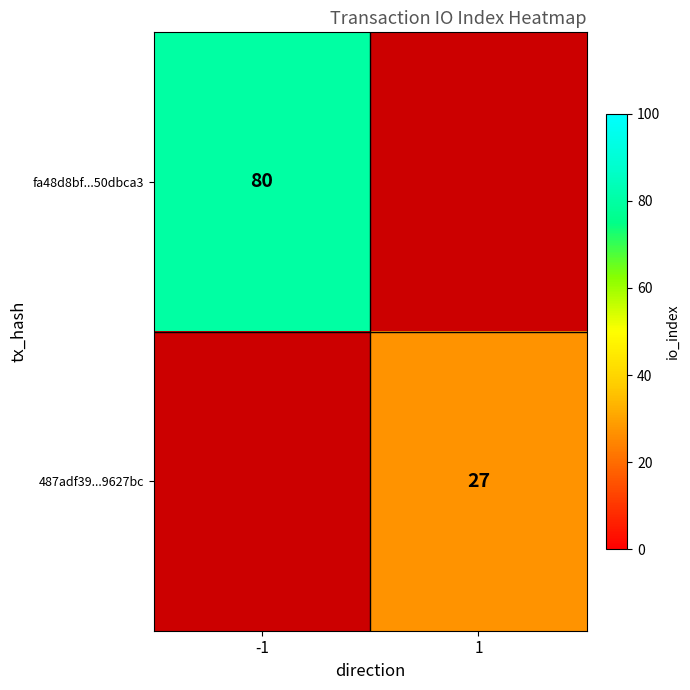

What is the maximum value shown in the chart?

80.0